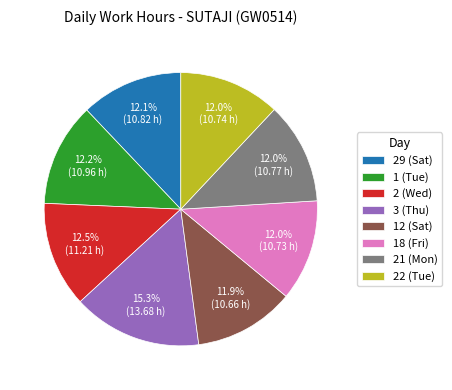

Which slice is the largest?

3 (Thu)